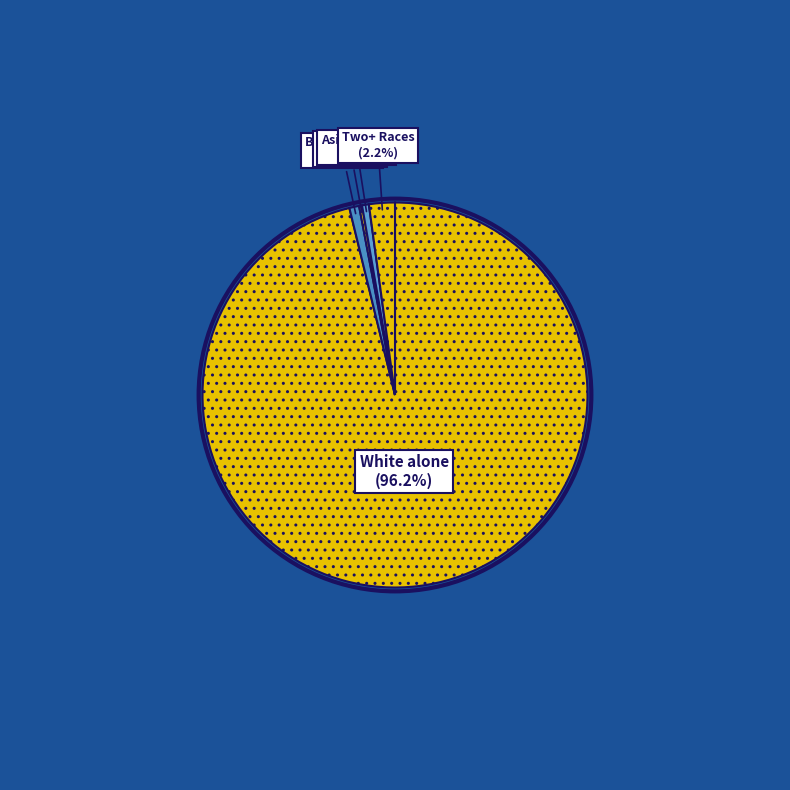

To the nearest percent, what is the average slice percentage?

14%